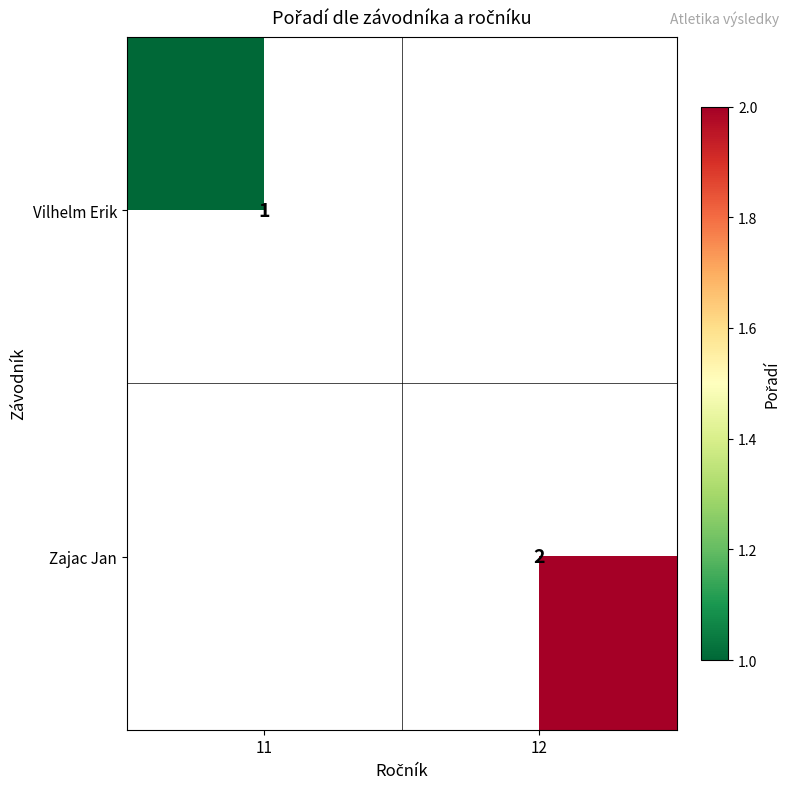

Is it true that Vilhelm Erik equals 1 at 11?

True